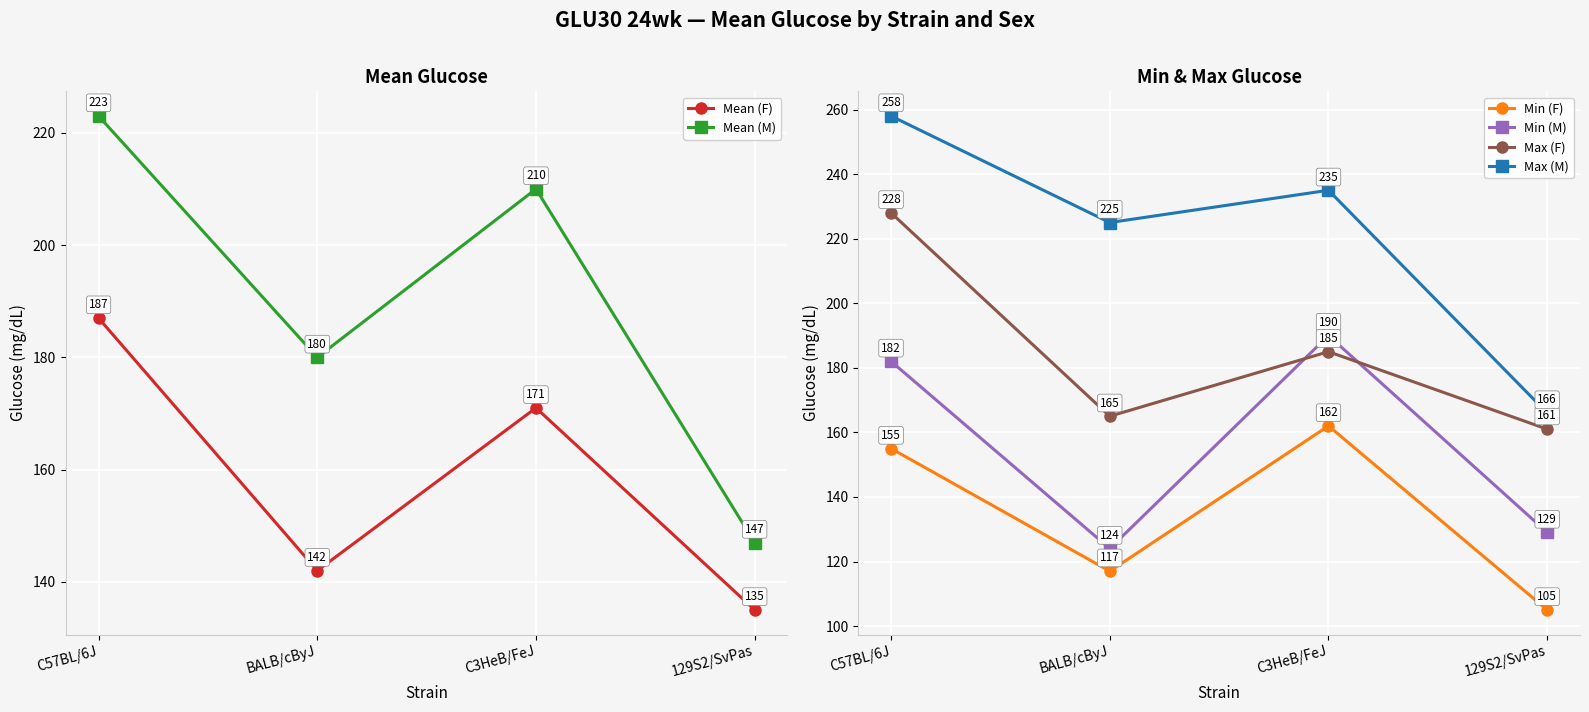

How many data points in Max (F) are less than 185?

2